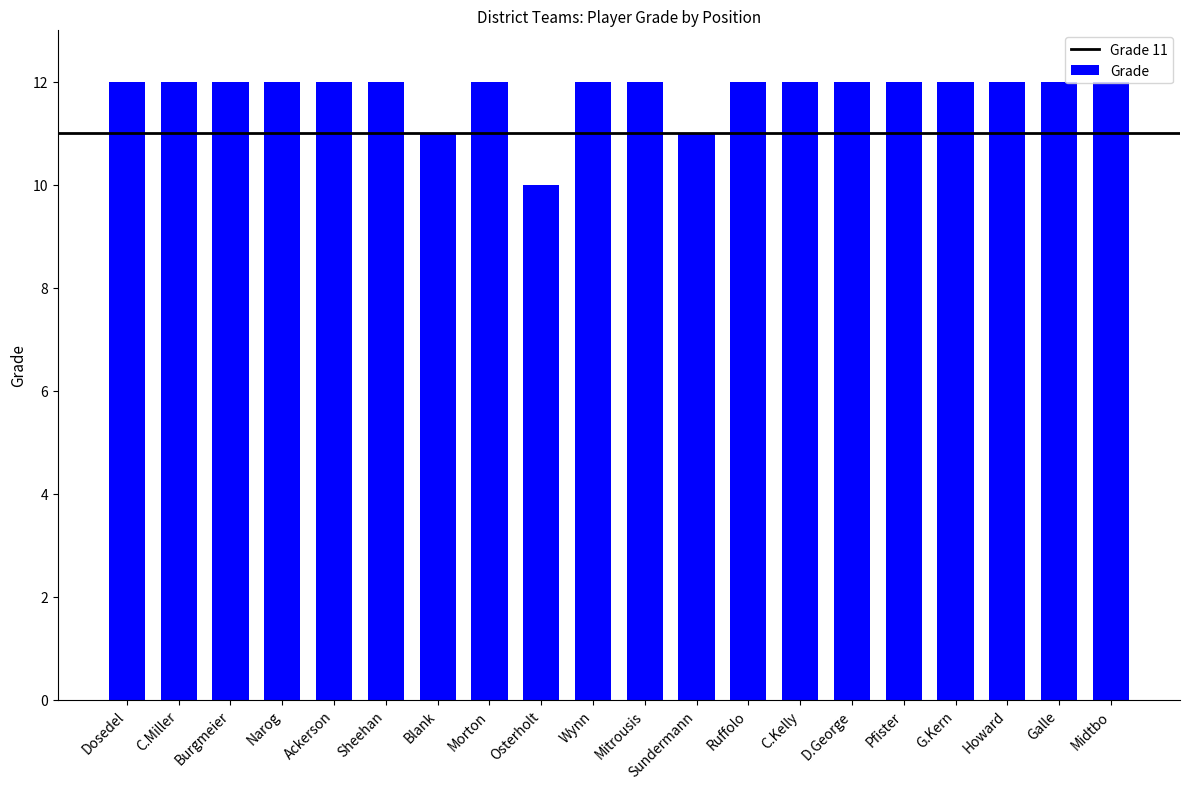

Does the chart contain stacked bars?

No